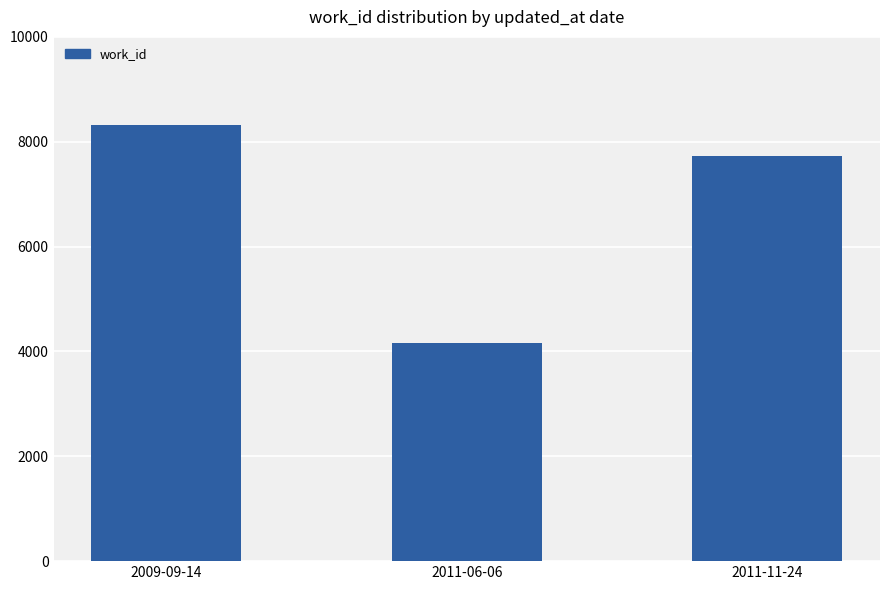

What is the sum of all values?

20203